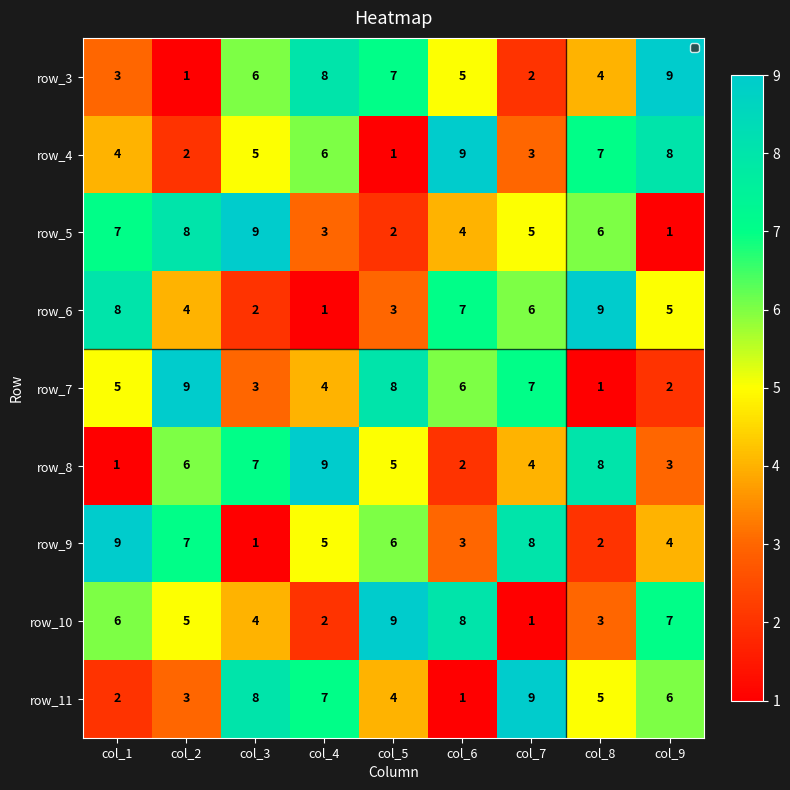

What is the average value of the row_3 series?

5